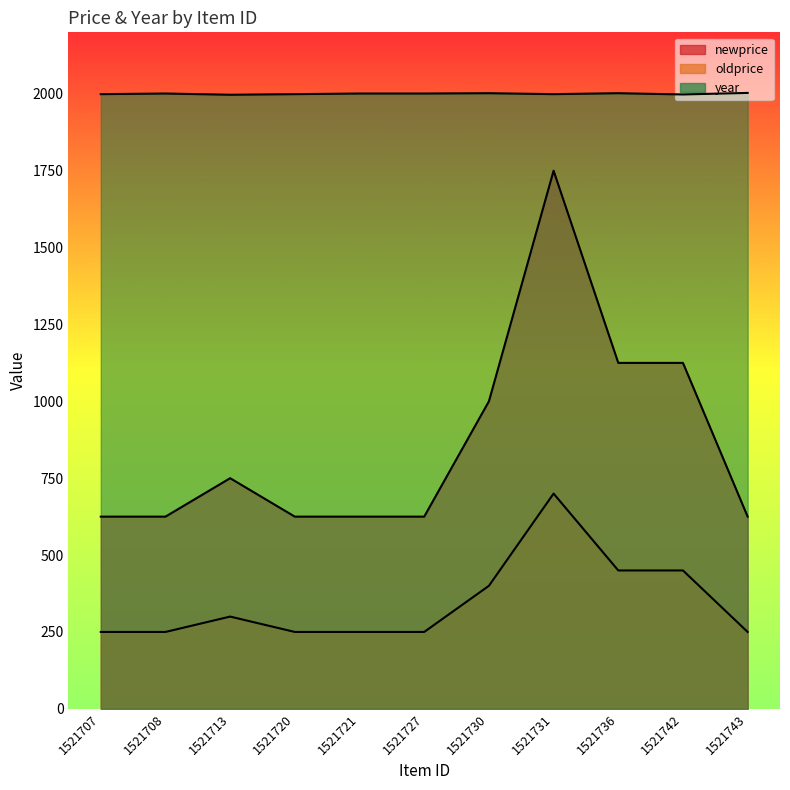

Which category has the lowest value in the oldprice series?

1521707